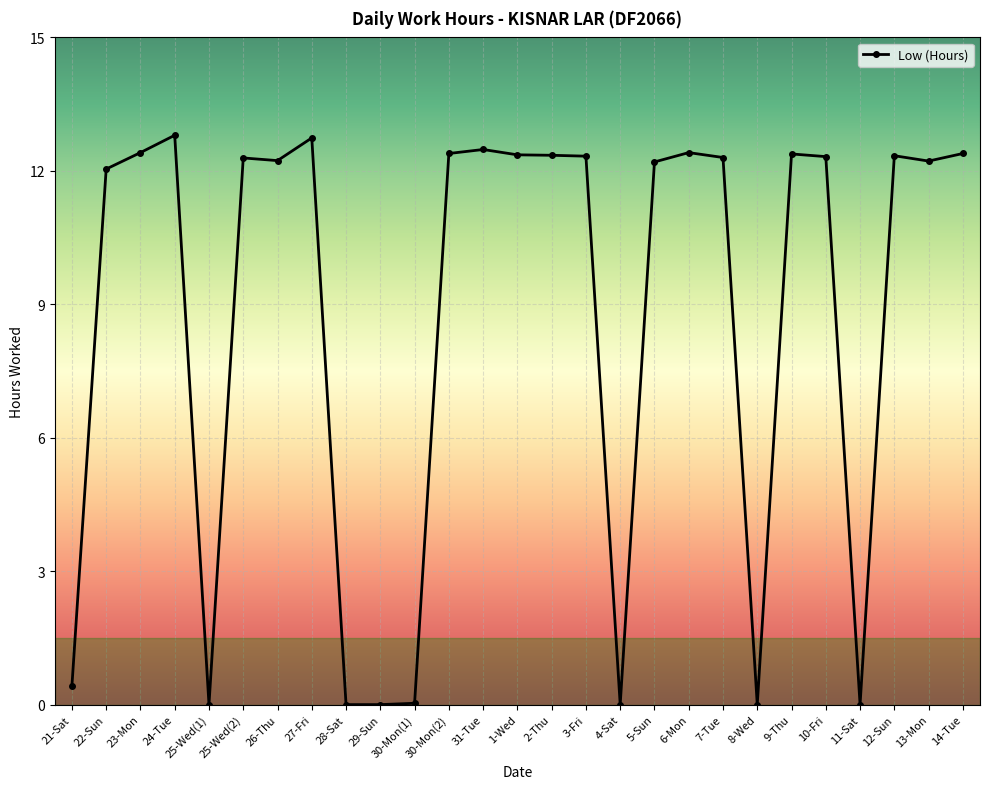

What is the maximum value shown in the chart?

12.8